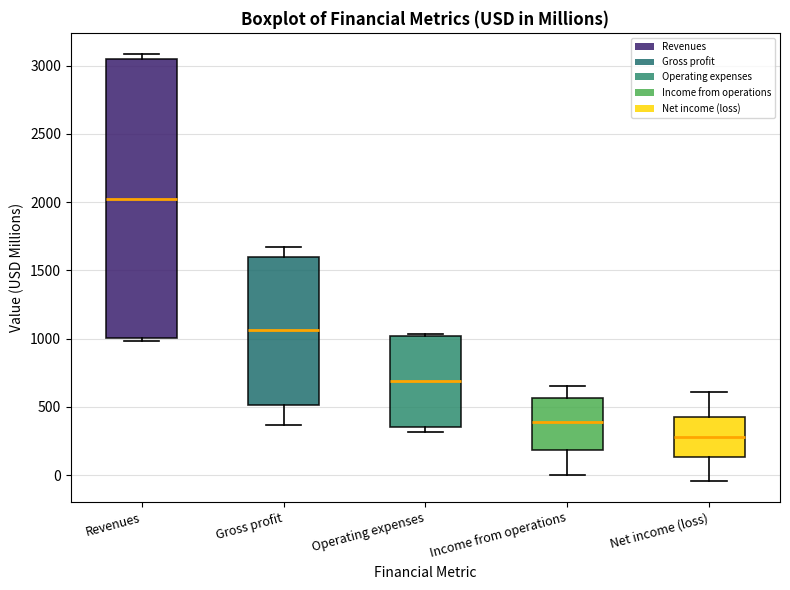

Which box is the tallest, from its lower edge to its upper edge?

Revenues